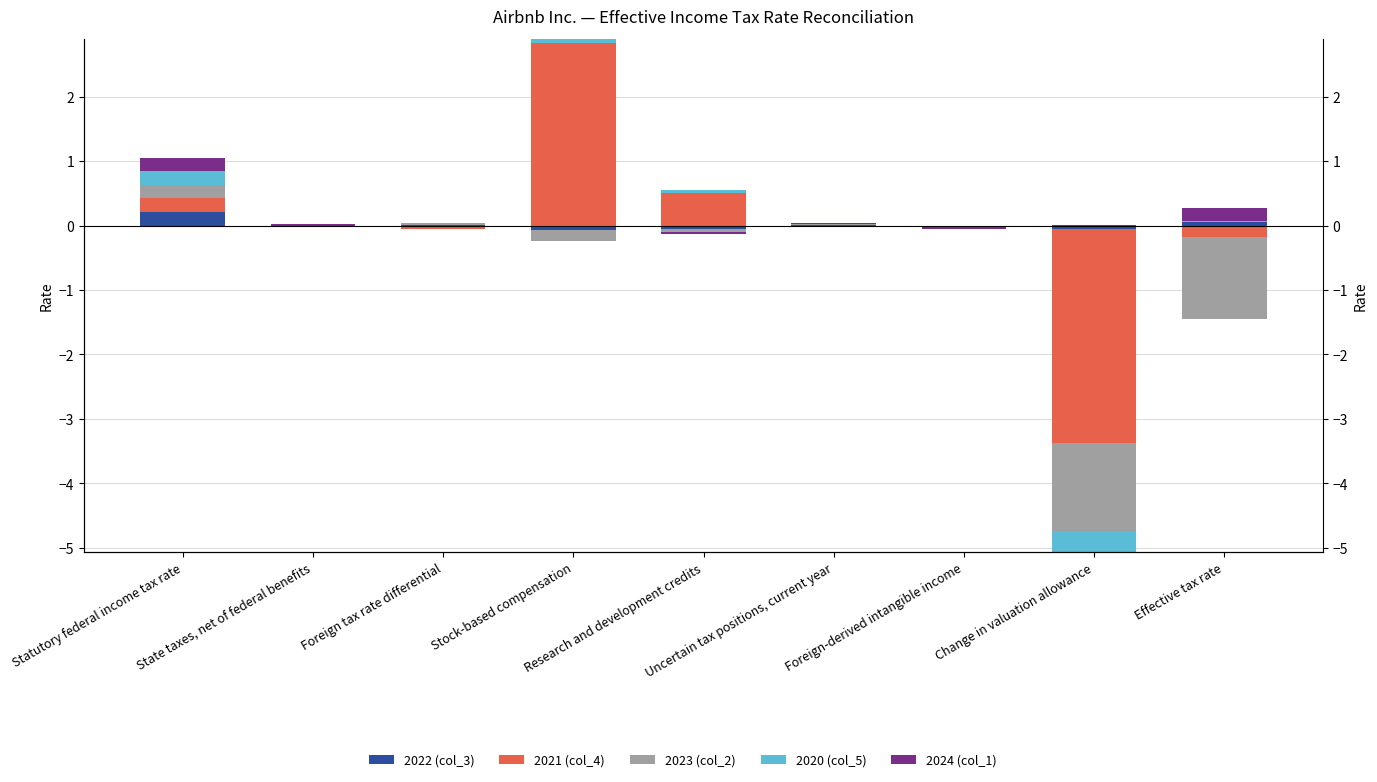

Between Statutory federal income tax rate and Uncertain tax positions, current year, which is larger?

Statutory federal income tax rate